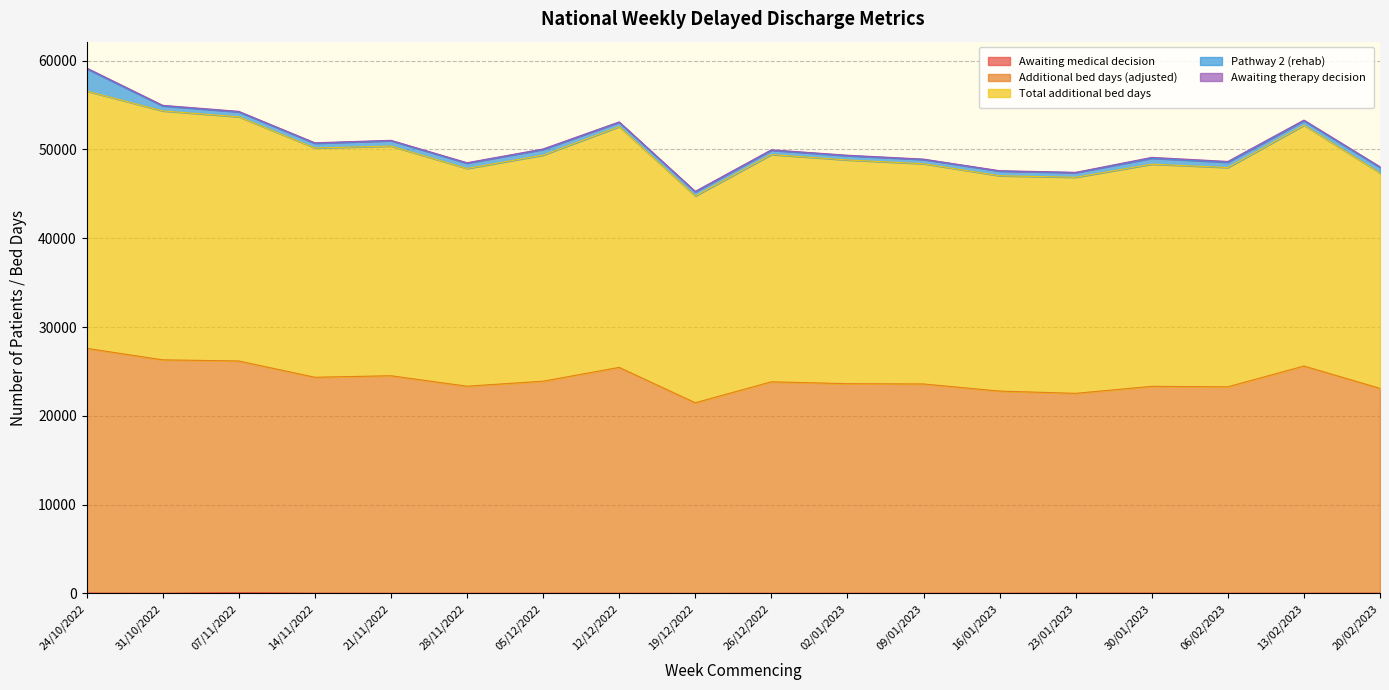

How many interior local valleys does the Awaiting medical decision series have?

5